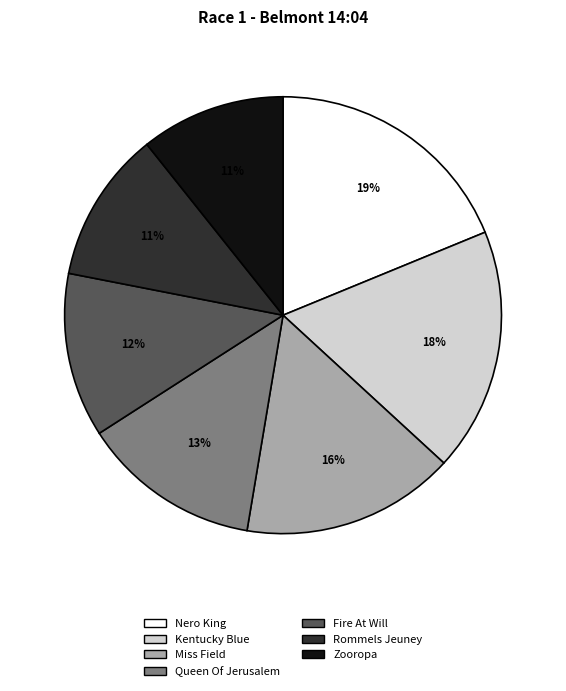

Is Miss Field the majority of the pie?

No